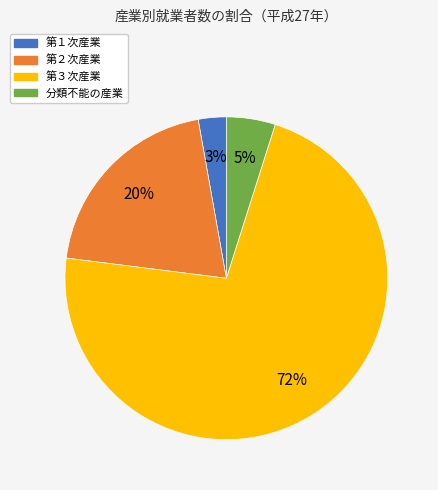

How many segments does this pie chart have?

4